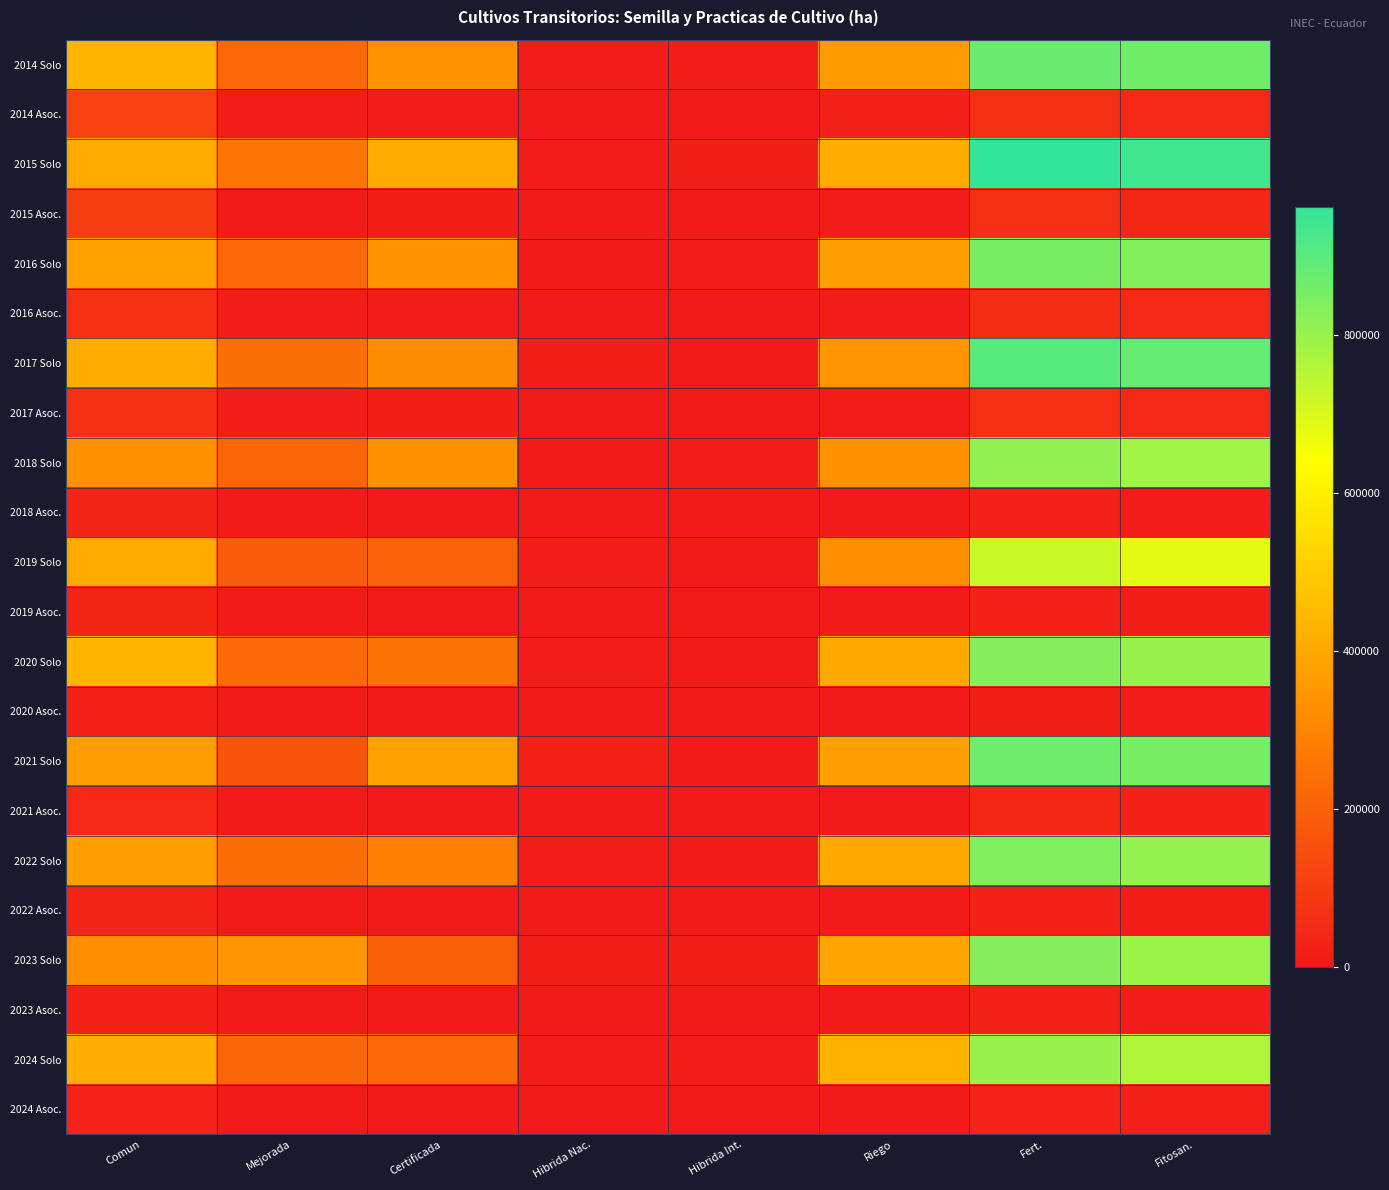

How many distinct data groups are displayed?

22